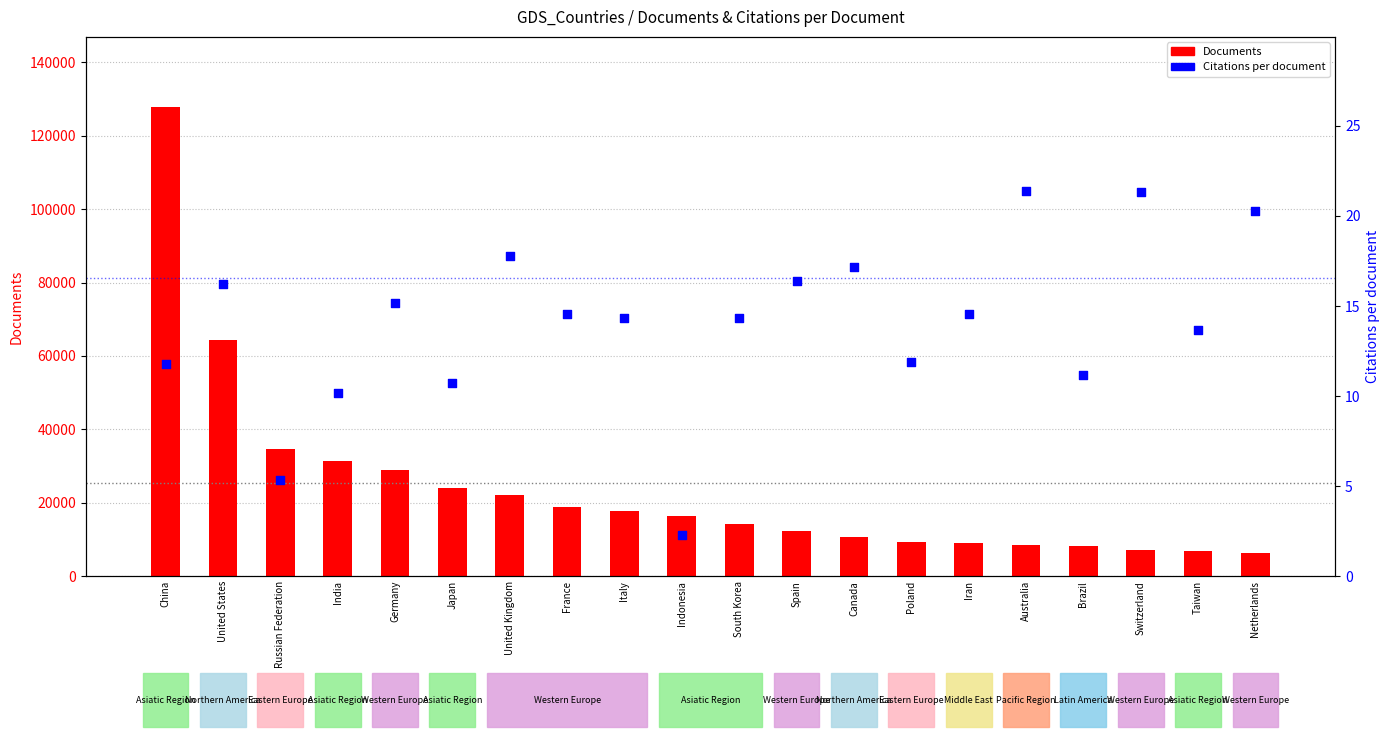

What is the total value across all series at Switzerland?

6999.3